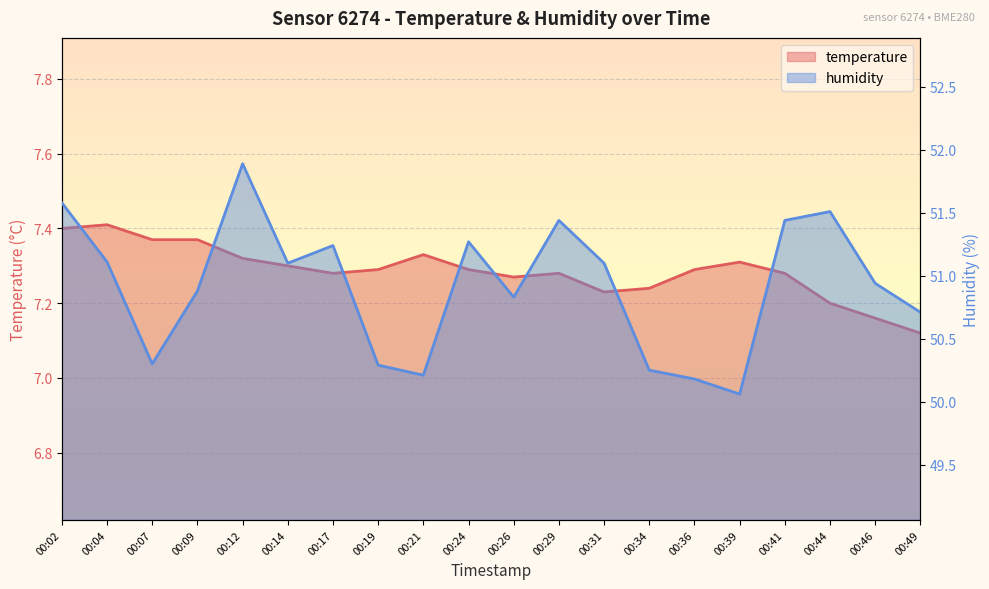

Between 00:04 and 00:24, which series saw the biggest shift?

humidity